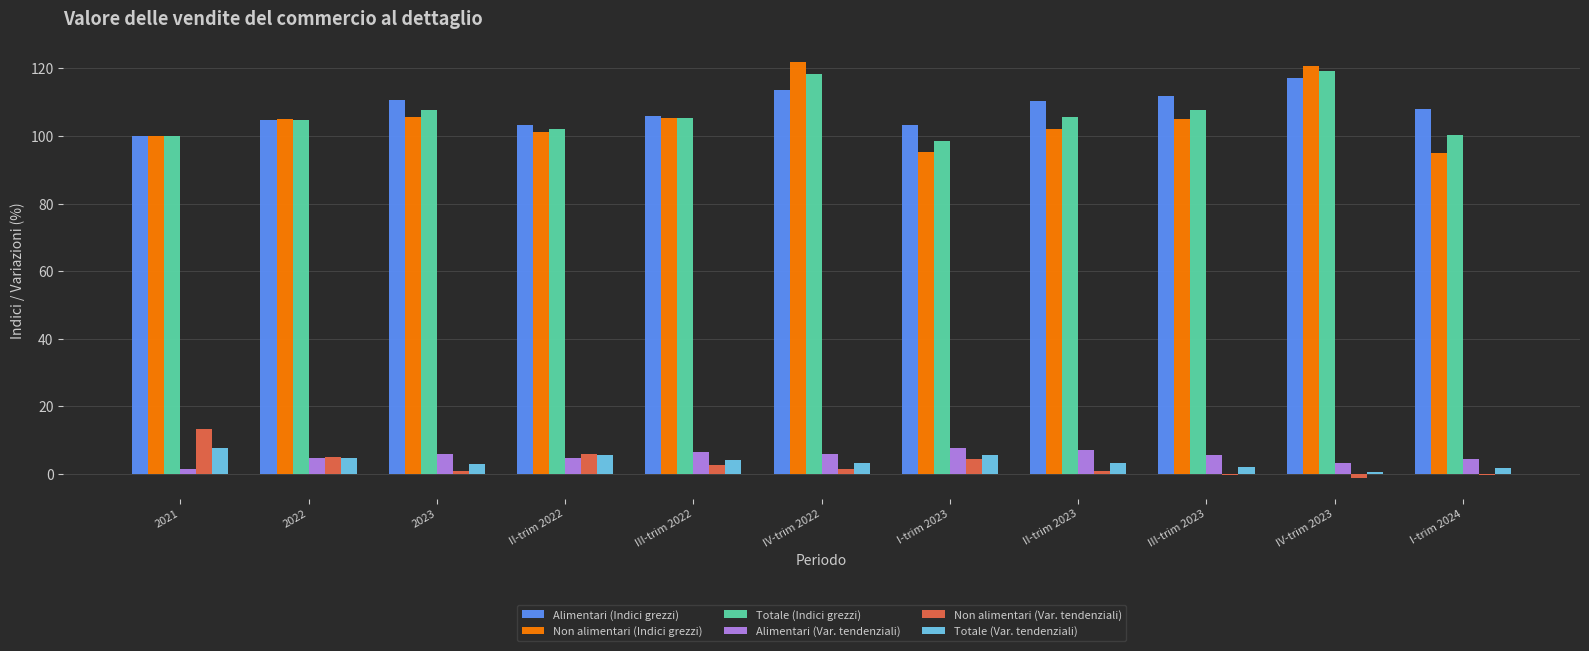

The Totale (Indici grezzi) series shows 171.2 at 2022. True or false?

False